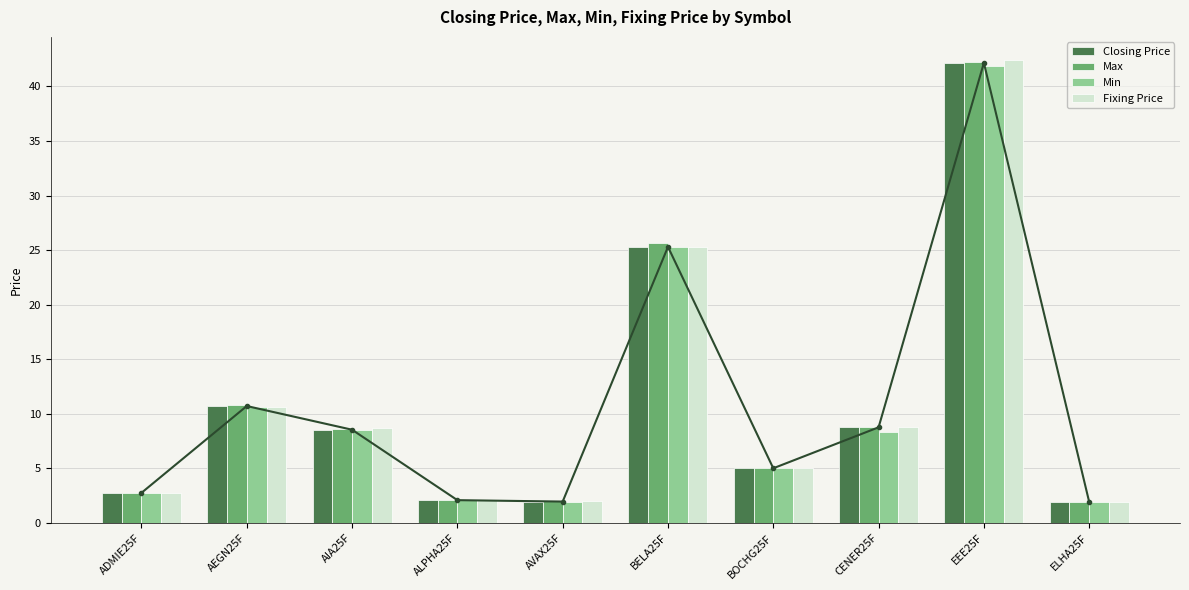

Reading right to left, list all the values displayed in this chart.

Closing Price: ELHA25F=1.9	EEE25F=42.1	CENER25F=8.8	BOCHG25F=5.0	BELA25F=25.3	AVAX25F=2.0	ALPHA25F=2.1	AIA25F=8.6	AEGN25F=10.7	ADMIE25F=2.8
Max: ELHA25F=1.9	EEE25F=42.2	CENER25F=8.8	BOCHG25F=5.0	BELA25F=25.6	AVAX25F=2.0	ALPHA25F=2.1	AIA25F=8.6	AEGN25F=10.8	ADMIE25F=2.8
Min: ELHA25F=1.9	EEE25F=41.9	CENER25F=8.3	BOCHG25F=5.0	BELA25F=25.3	AVAX25F=2.0	ALPHA25F=2.1	AIA25F=8.5	AEGN25F=10.6	ADMIE25F=2.8
Fixing Price: ELHA25F=1.9	EEE25F=42.4	CENER25F=8.8	BOCHG25F=5.0	BELA25F=25.3	AVAX25F=2.0	ALPHA25F=2.1	AIA25F=8.7	AEGN25F=10.6	ADMIE25F=2.7